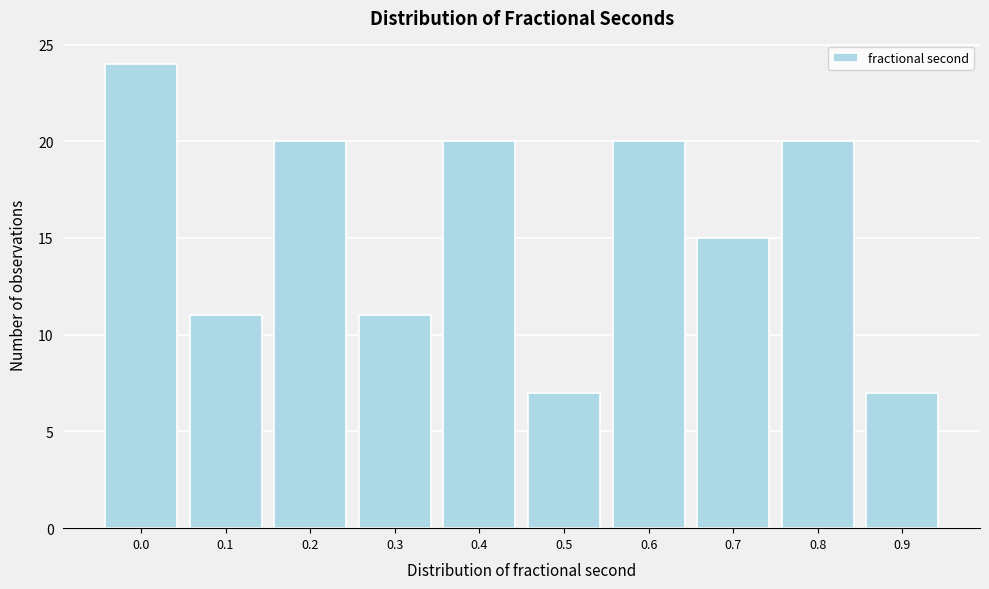

Reading left to right, transcribe all the data shown in this chart.

24	11	20	11	20	7	20	15	20	7